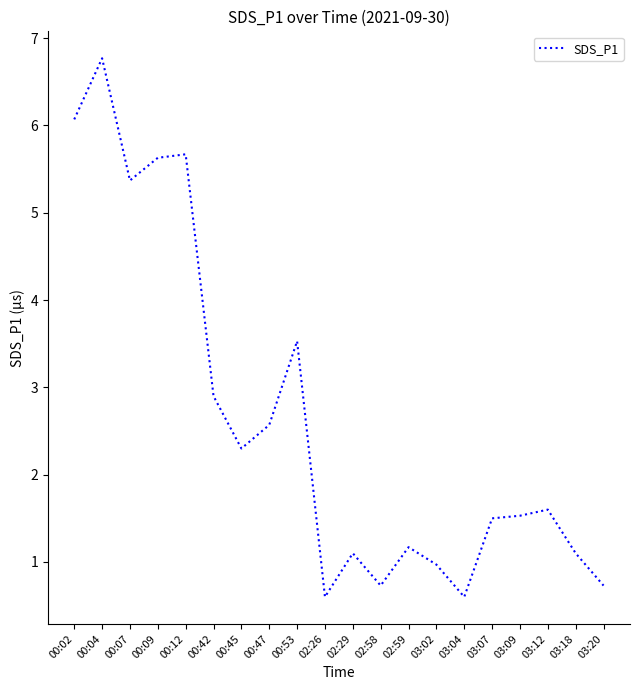

What is the difference between the values at 00:12 and 00:45?

3.4